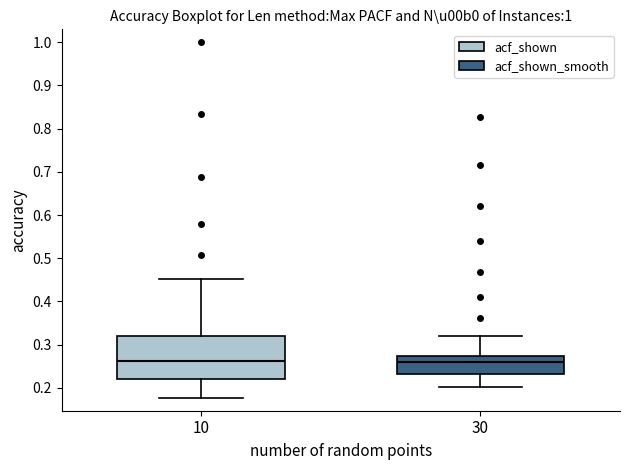

Which box is the tallest, from its lower edge to its upper edge?

10